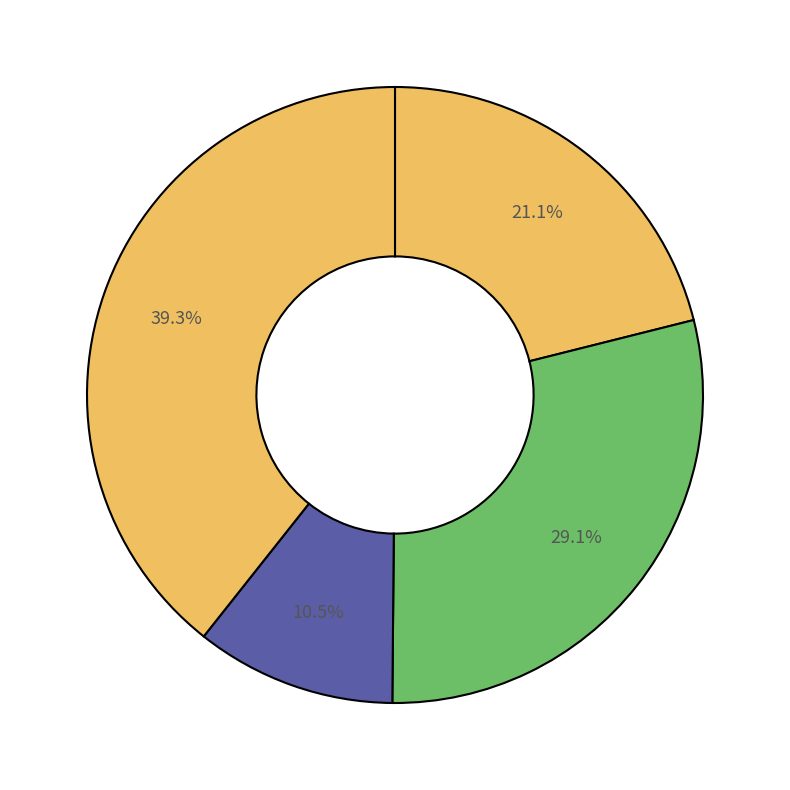

Does any single category account for the majority?

No